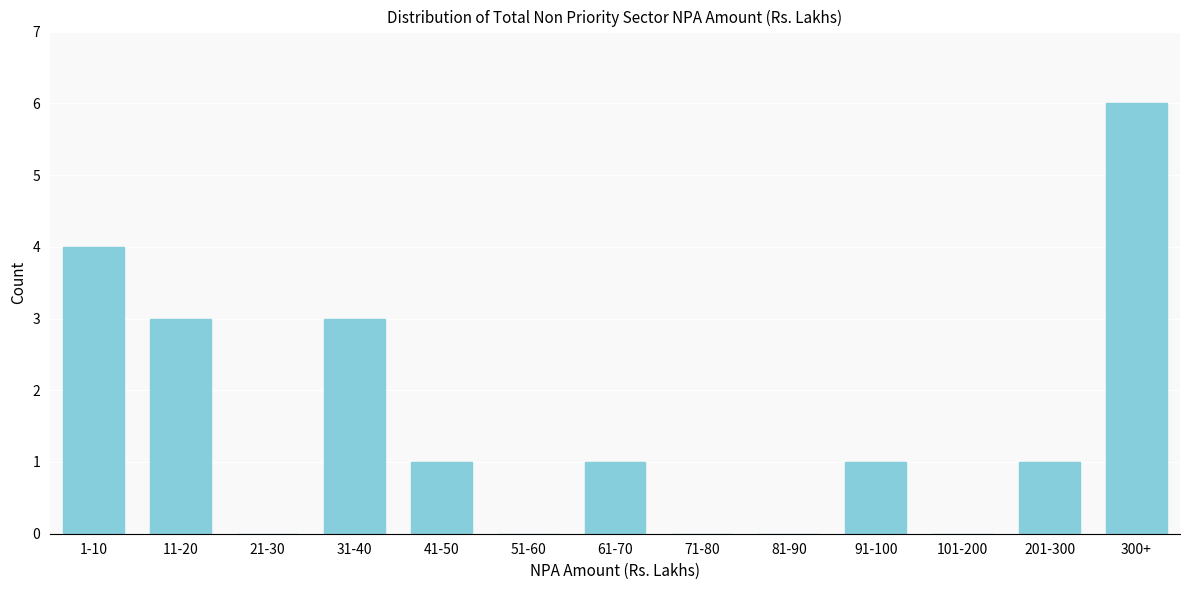

Reading left to right, what are all the values shown in this chart?

1-10=4	11-20=3	21-30=0	31-40=3	41-50=1	51-60=0	61-70=1	71-80=0	81-90=0	91-100=1	101-200=0	201-300=1	300+=6